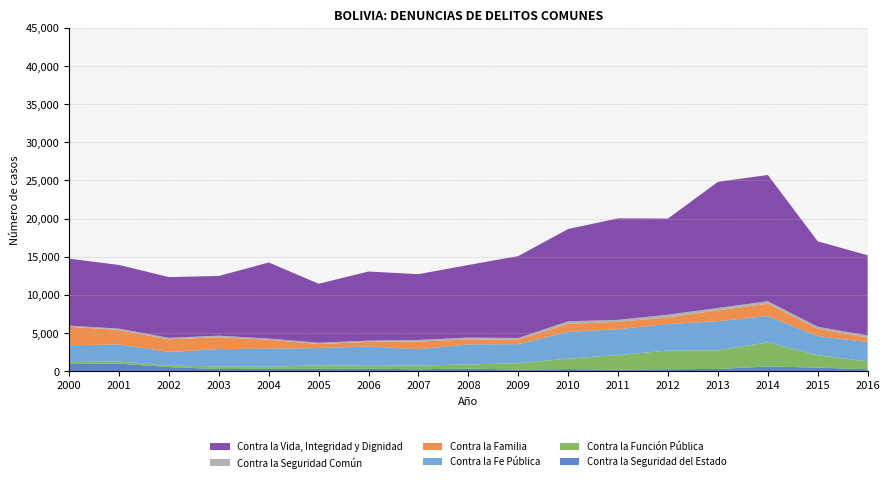

Reading right to left, extract all data points from this chart.

Contra la Seguridad del Estado: 251	465	616	285	258	203	275	207	333	246	317	298	292	279	533	988	931
Contra la Función Pública: 1025	1617	3163	2440	2432	1904	1363	832	542	483	392	465	283	337	199	279	270
Contra la Fe Pública: 2530	2512	3440	3820	3485	3386	3511	2499	2631	2142	2532	2263	2357	2277	1779	2236	2184
Contra la Familia: 576	966	1627	1411	867	967	1045	597	649	1008	592	526	1189	1542	1651	1893	2434
Contra la Seguridad Común: 287	263	317	328	361	264	347	208	244	210	168	173	142	214	199	174	146
Contra la Vida, Integridad y Dignidad: 10517	11192	16552	16527	12599	13299	12094	10740	9513	8621	9058	7728	9981	7827	7967	8345	8775